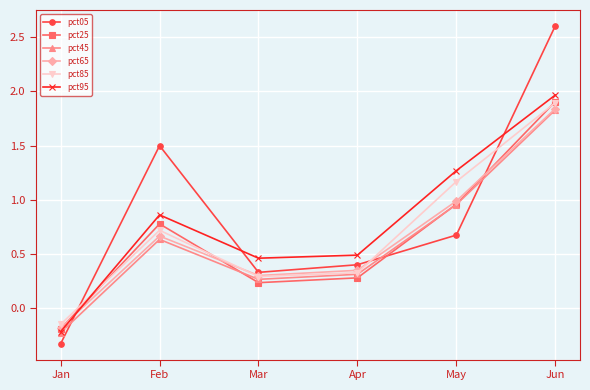

Which category has the lowest value in the pct95 series?

Jan